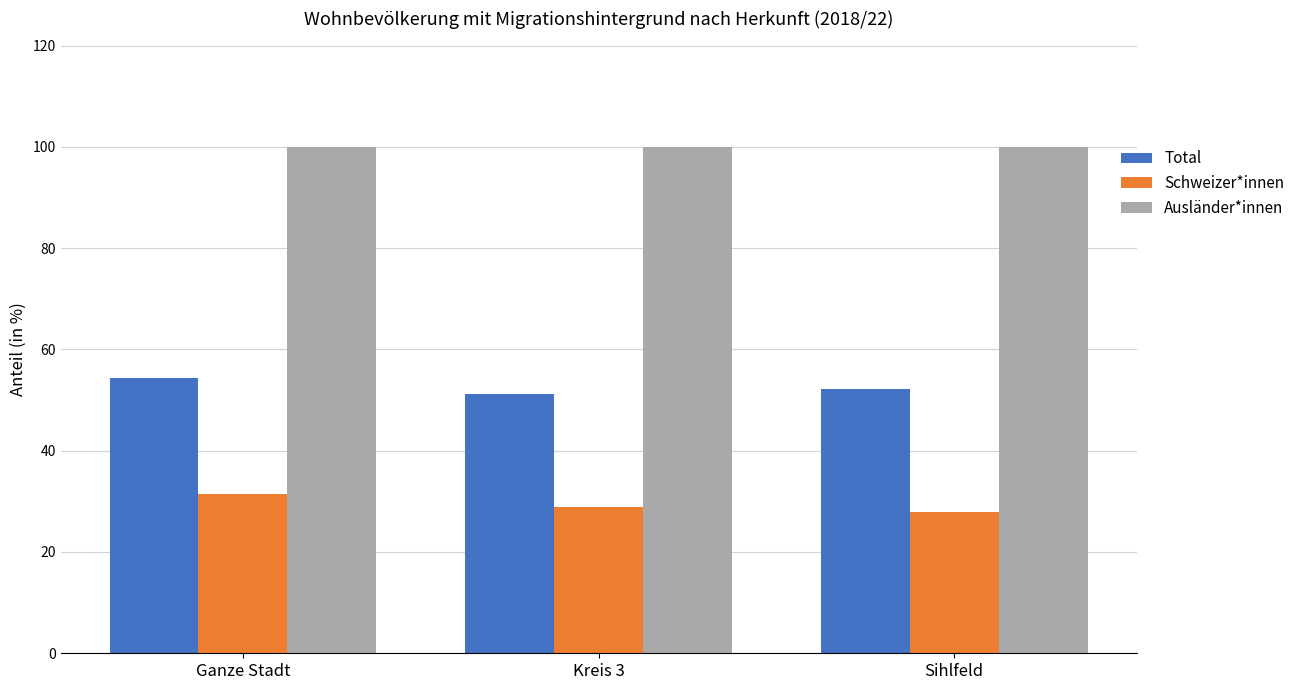

Is it true that Total equals 16.6 at Kreis 3?

False